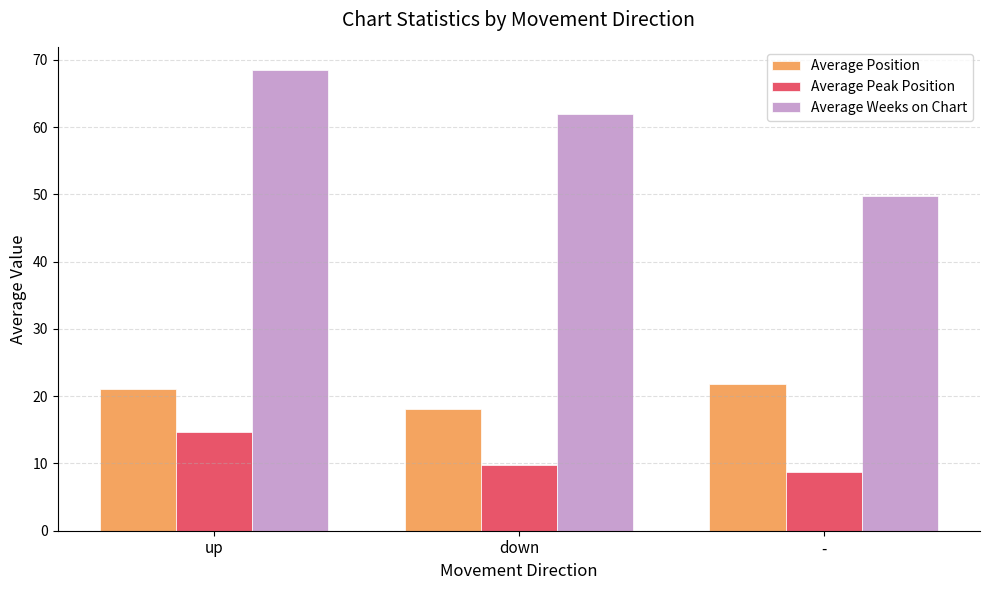

What is the total value across all series at -?

80.4